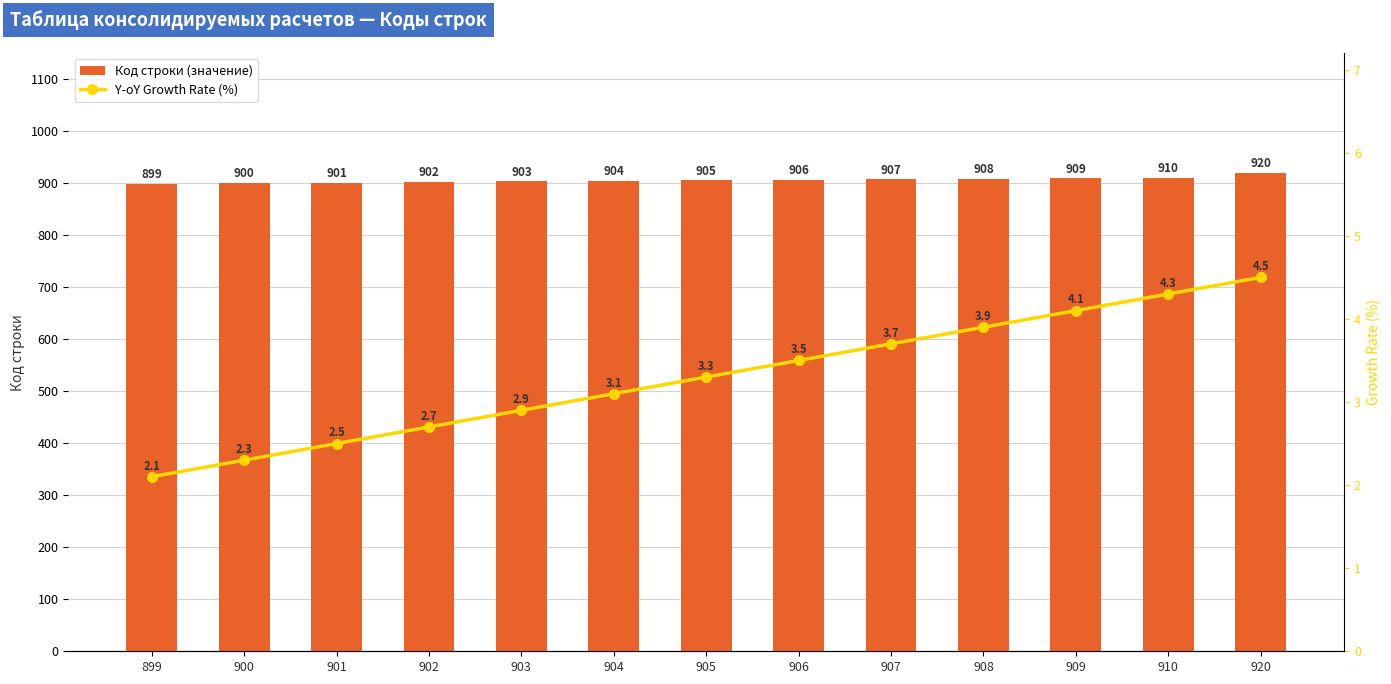

What is the difference between the Y-oY Growth Rate (%) values at 907 and 910?

0.6